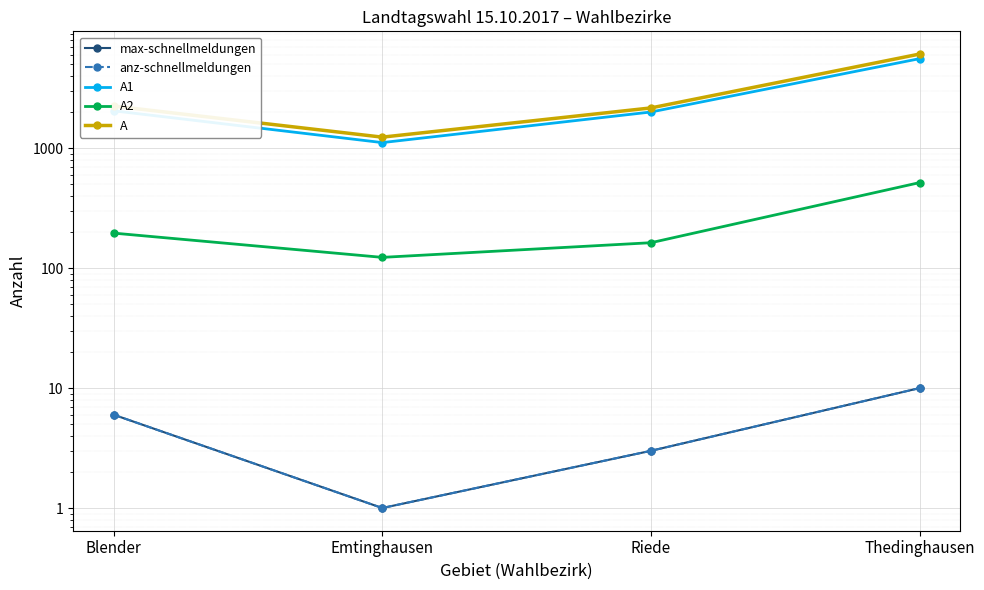

Which series has the largest total across all categories?

A